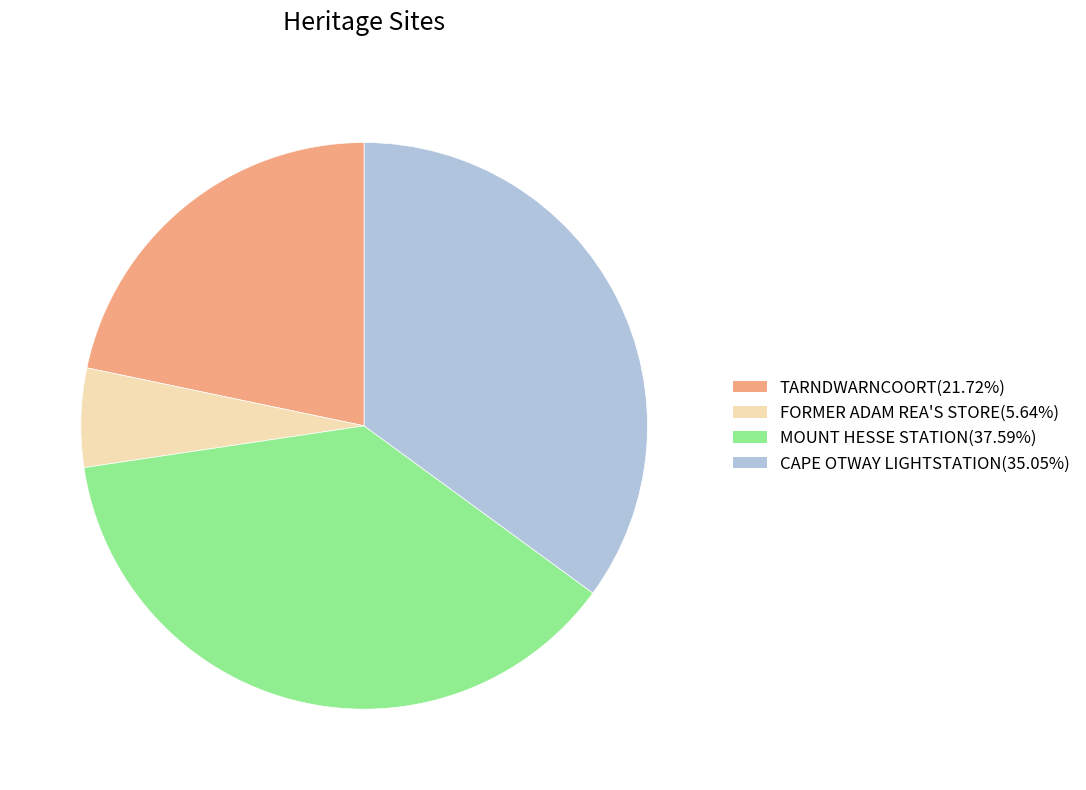

Combined, do CAPE OTWAY LIGHTSTATION and FORMER ADAM REA'S STORE account for over 50%?

No